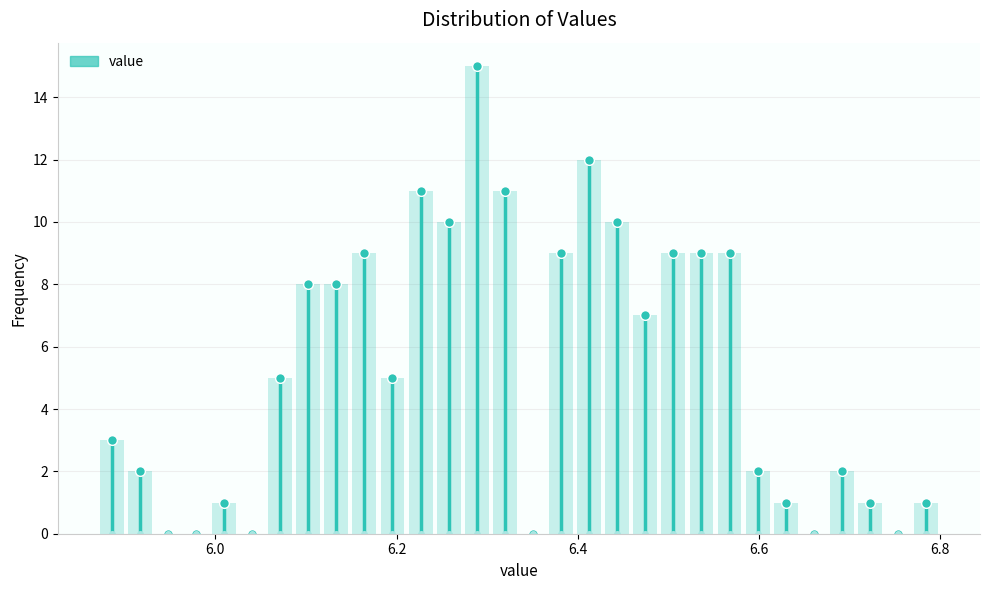

Read against the x-axis, roughly where is the centre of the tallest bar?

6.28